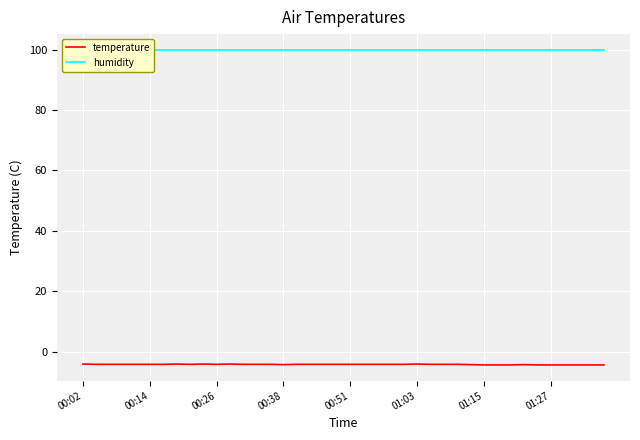

What are all the series names shown in the legend?

temperature, humidity